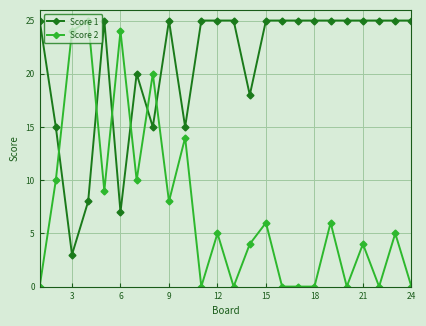

Reading right to left, what are all the values shown in this chart?

Score 1: 25	25	25	25	25	25	25	25	25	25	18	25	25	25	15	25	15	20	7	25	8	3	15	25
Score 2: 0	5	0	4	0	6	0	0	0	6	4	0	5	0	14	8	20	10	24	9	25	24	10	0